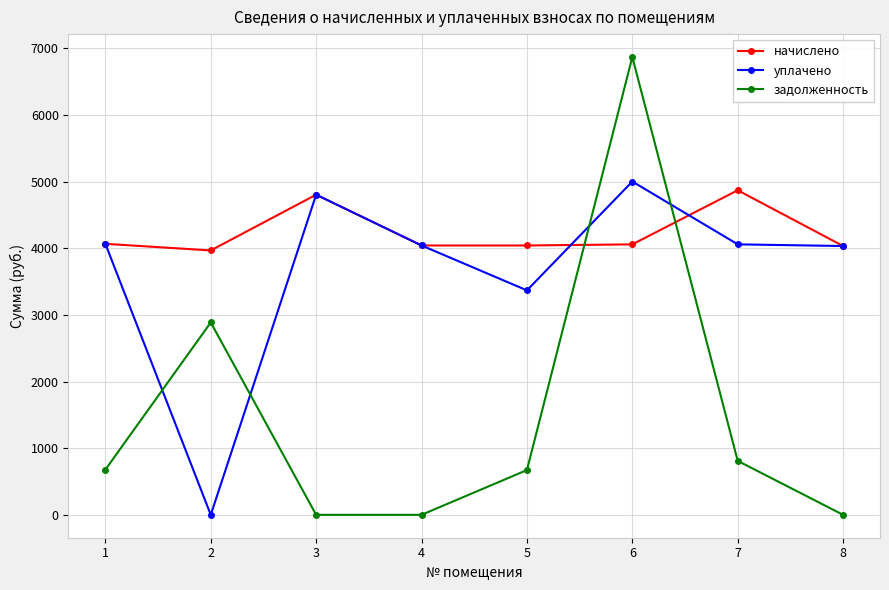

What is the difference between the уплачено values at 5 and 1?

698.2